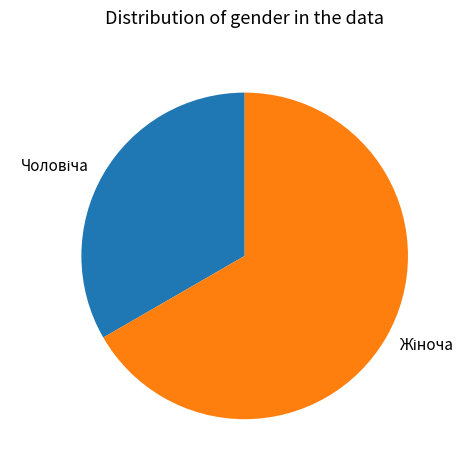

Is there any slice that represents more than half of the pie?

Yes